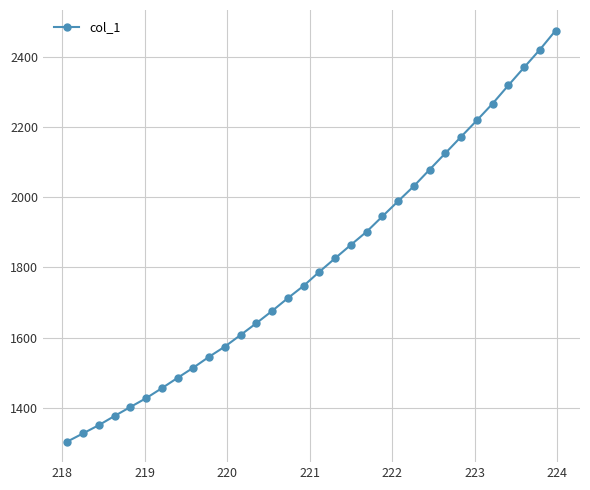

What is the maximum value shown in the chart?

2474.7